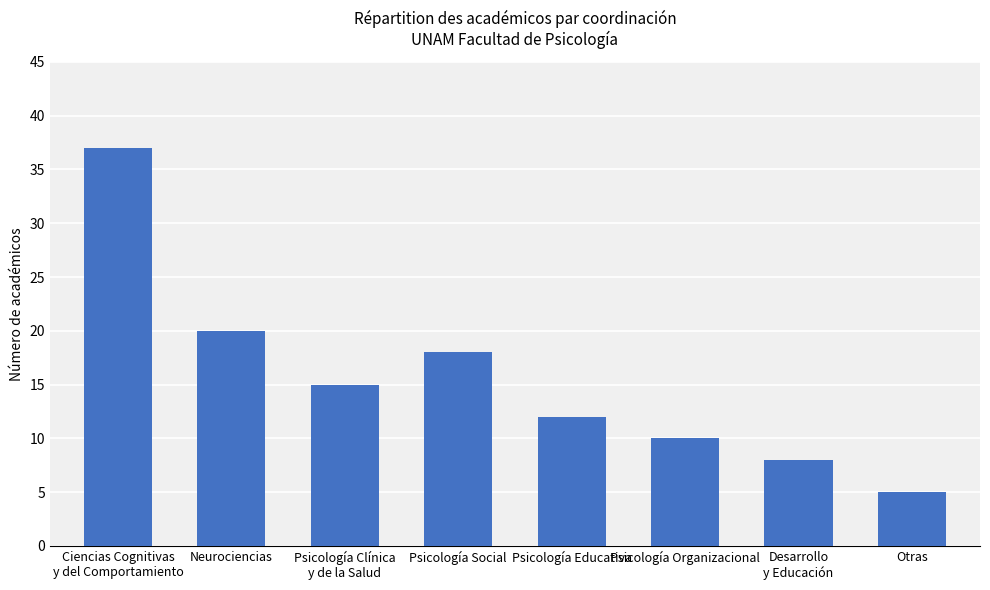

How many bars are there in total?

8